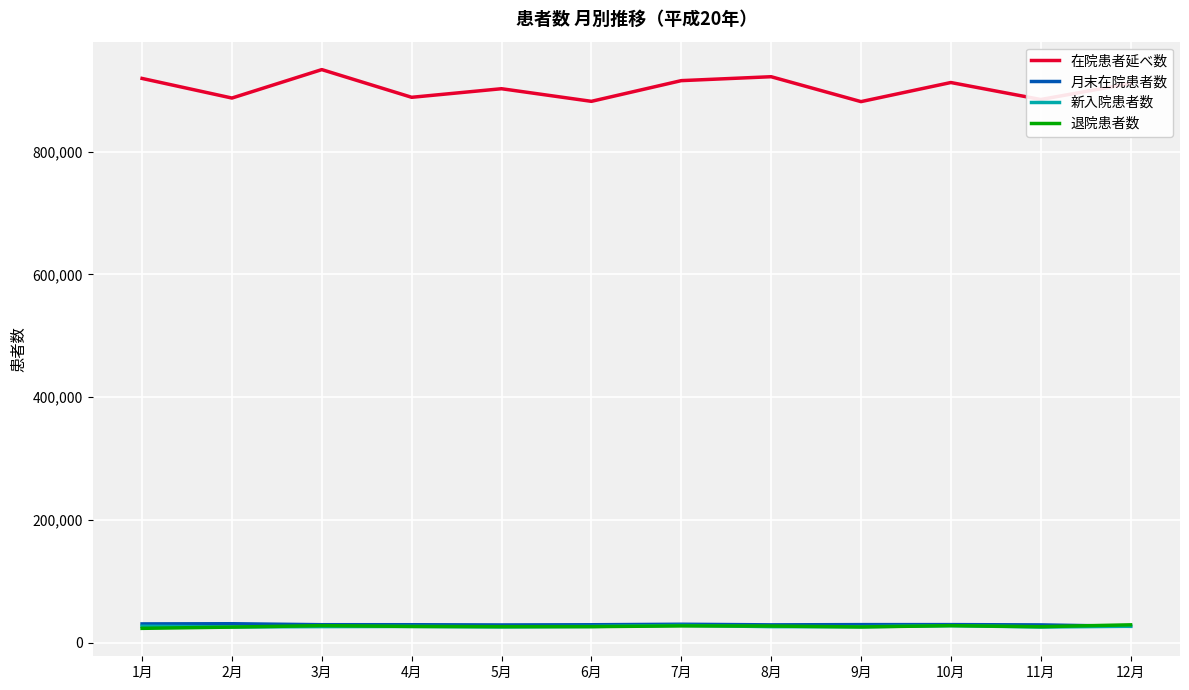

True or false: 在院患者延べ数 and 退院患者数 intersect in this chart.

False